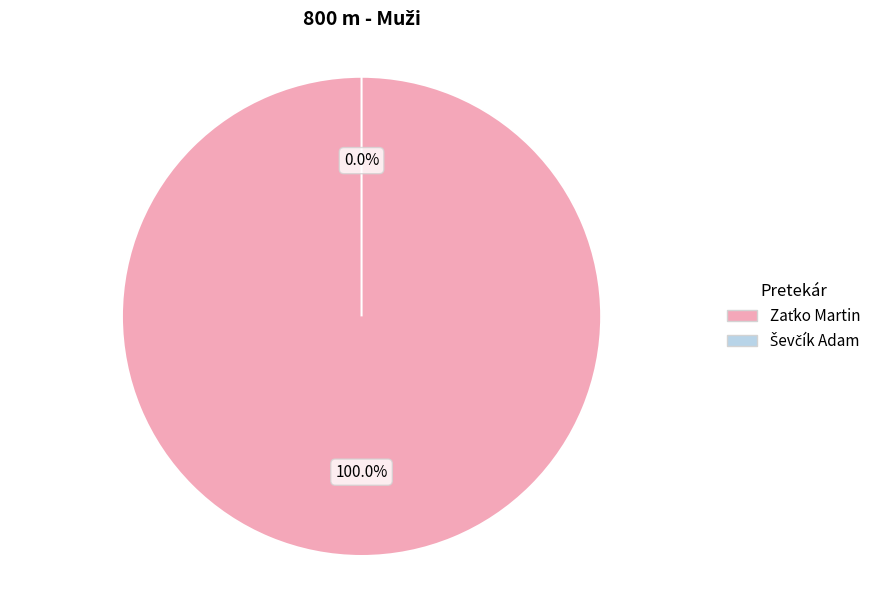

What portion of the pie excludes Ševčík Adam?

100.0%